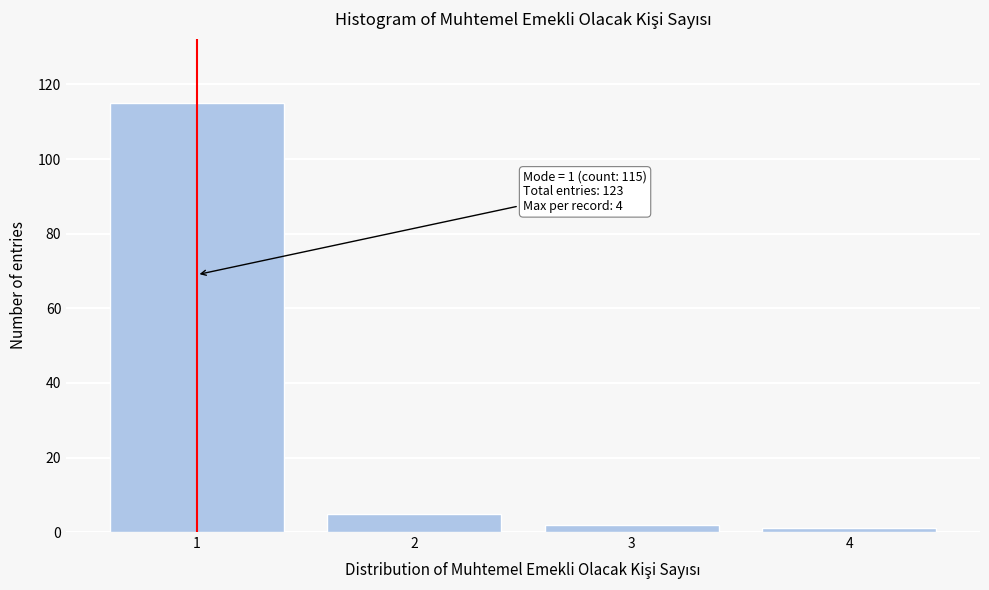

Over which range of the x-axis is the bar tallest?

0.5 to 1.5